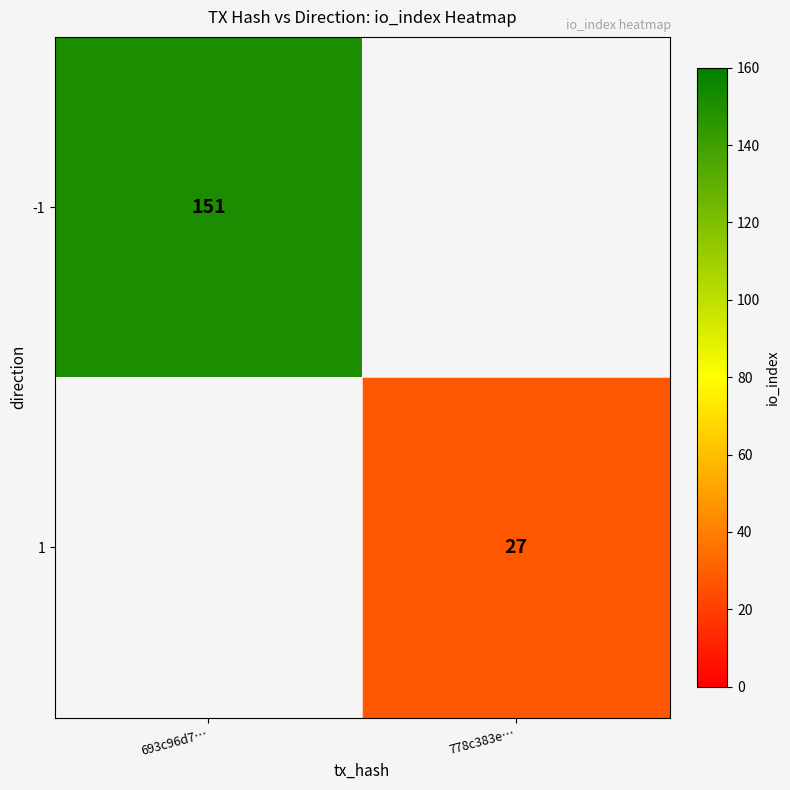

The -1 series shows 151 at 693c96d7…. True or false?

True